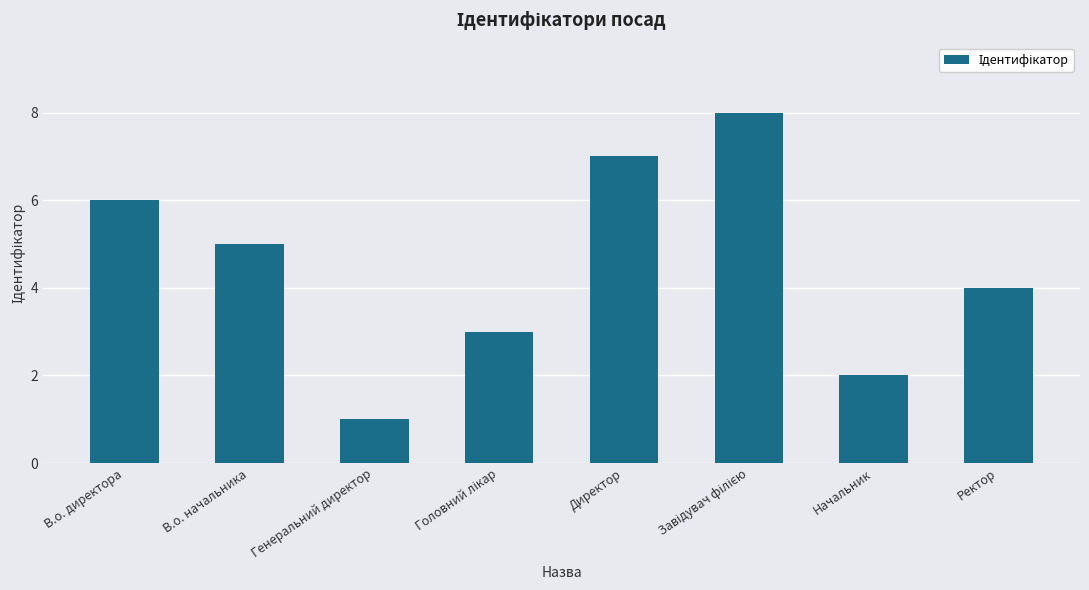

Which label corresponds to the smallest value in the chart?

Генеральний директор